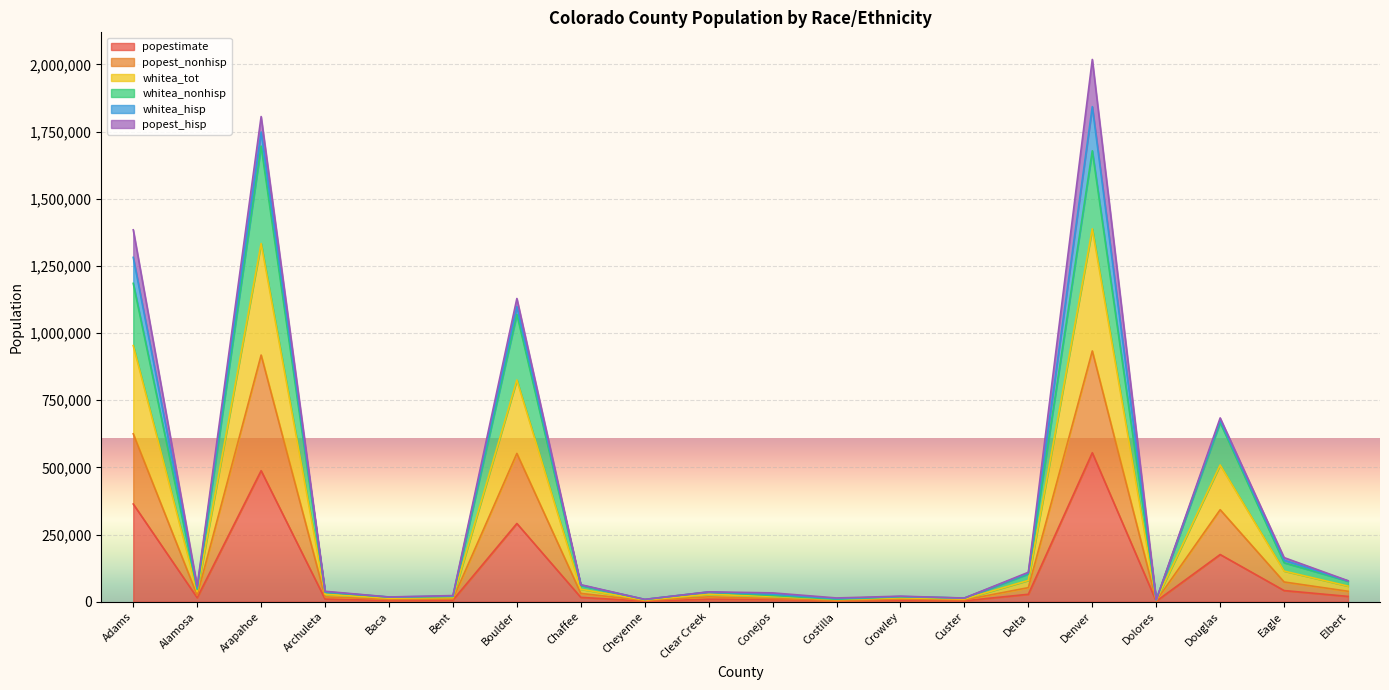

What is the maximum value for popestimate?

554636